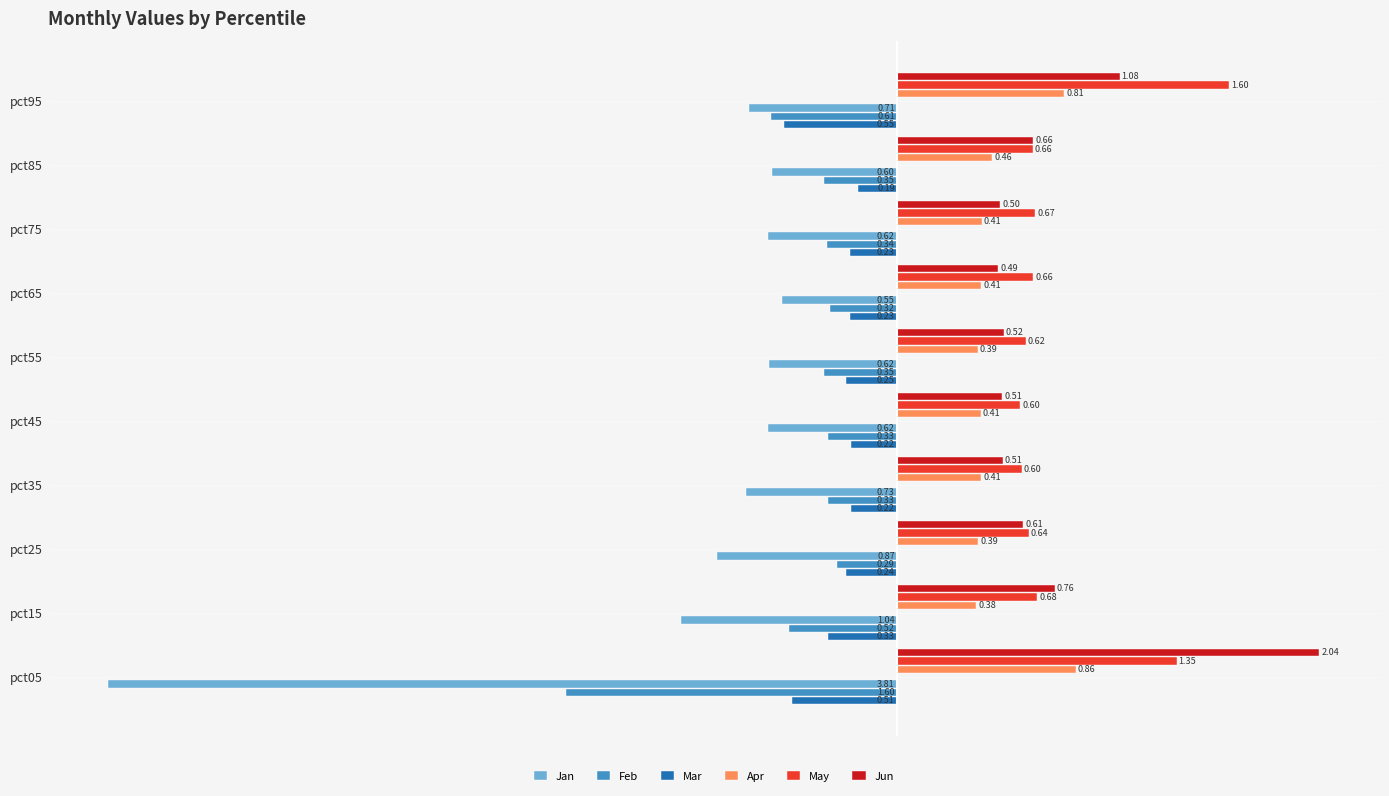

Which series has the largest total across all categories?

May